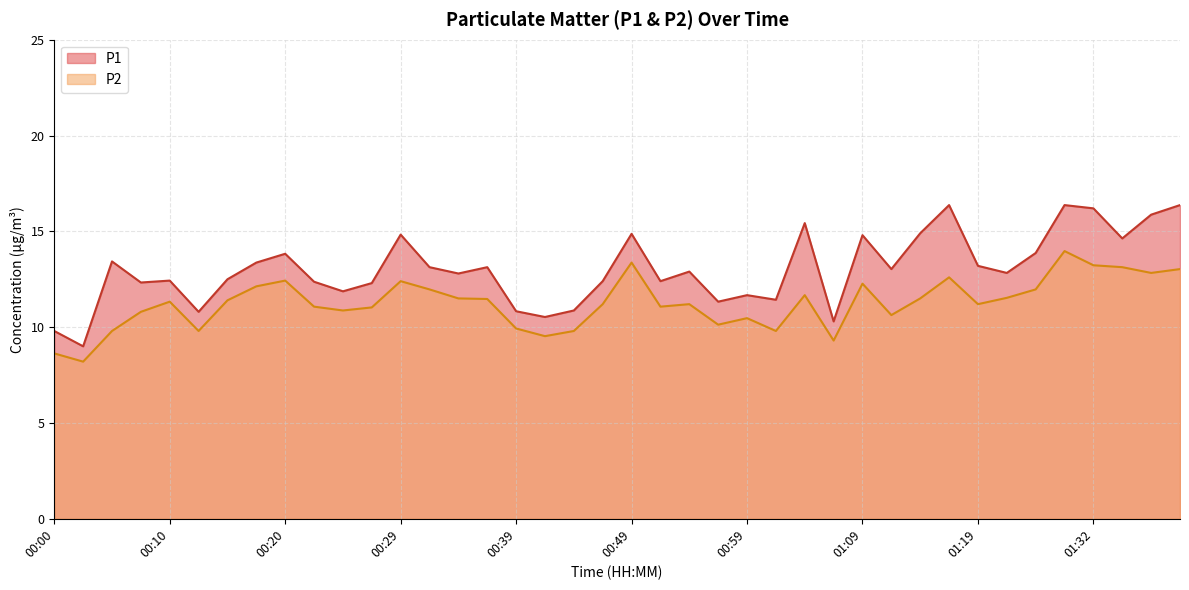

Which label corresponds to the smallest value in the chart?

00:02